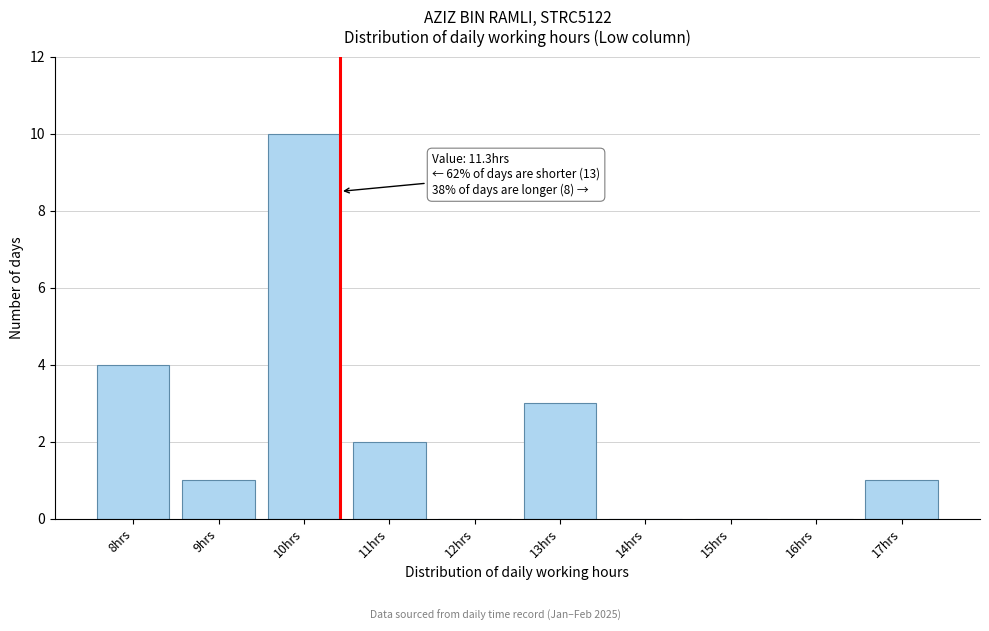

Reading right to left, what are all the values shown in this chart?

17hrs=1	16hrs=0	15hrs=0	14hrs=0	13hrs=3	12hrs=0	11hrs=2	10hrs=10	9hrs=1	8hrs=4